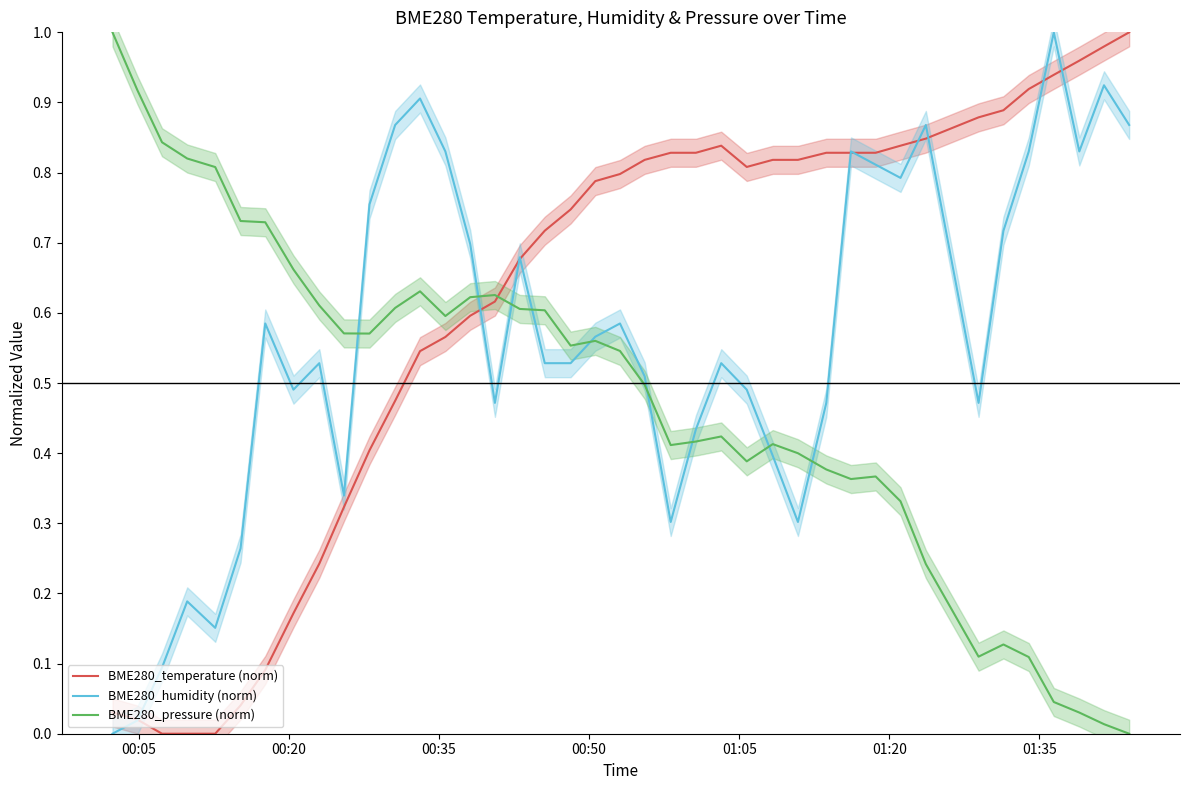

What are all the series names shown in the legend?

BME280_temperature (norm), BME280_humidity (norm), BME280_pressure (norm)